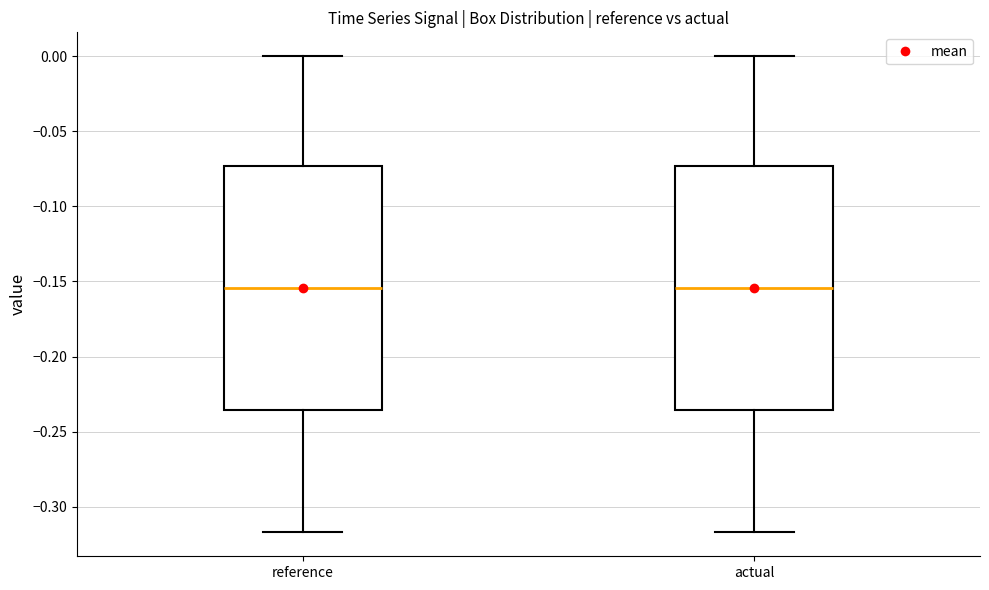

Reading left to right, read every box against the y-axis: the position of its median line, the range the box covers, and the ends of its whiskers. The values are not printed on the chart, so give them approximately, as read against the axis.

reference: median -0.155, box -0.235 to -0.075, whiskers -0.315 to 0.000
actual: median -0.155, box -0.235 to -0.075, whiskers -0.315 to 0.000